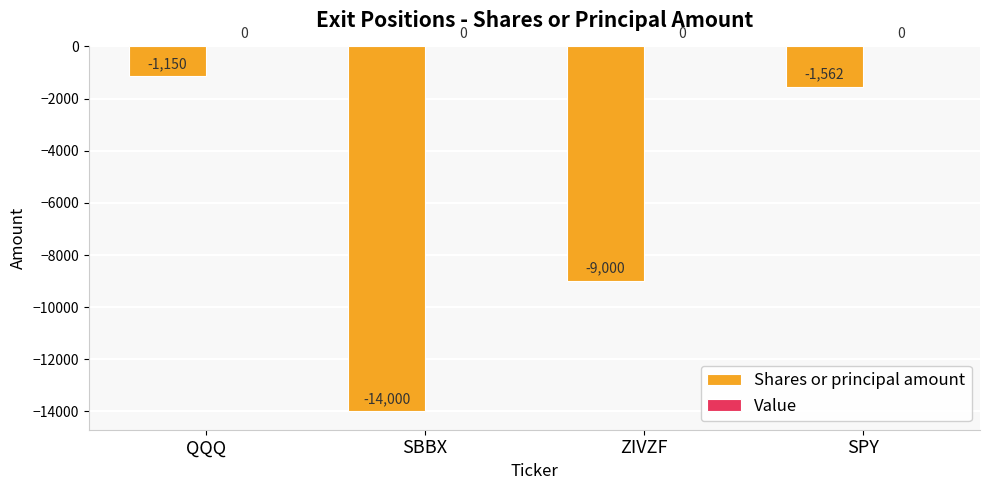

What is the change in value from SBBX to ZIVZF?

+5000